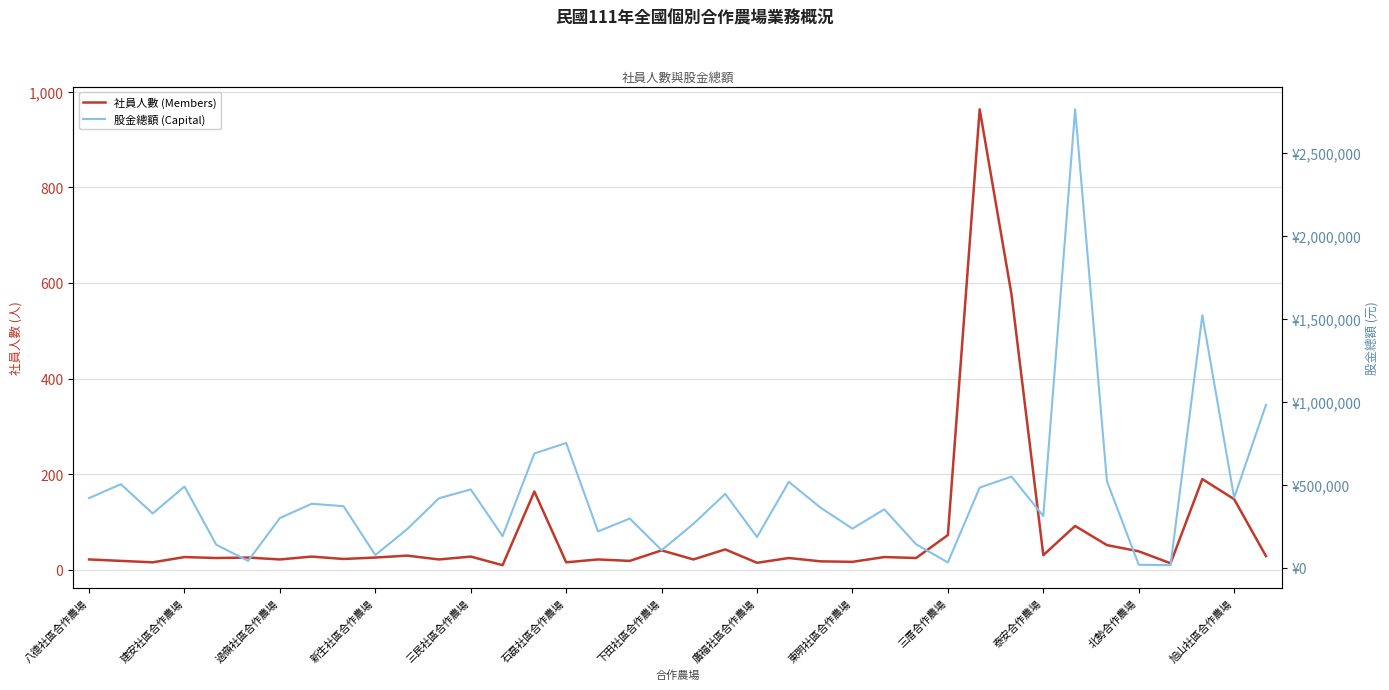

The value of 股金總額 (Capital) at 泰安合作農場 is 136101. True or false?

False